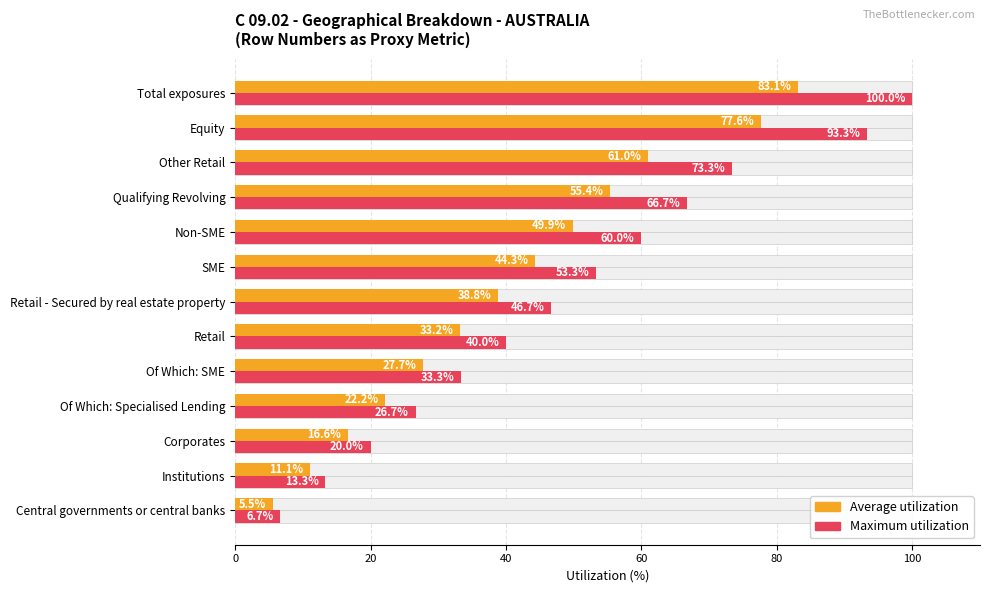

The Average utilization series shows 24.3 at Retail - Secured by real estate property. True or false?

False